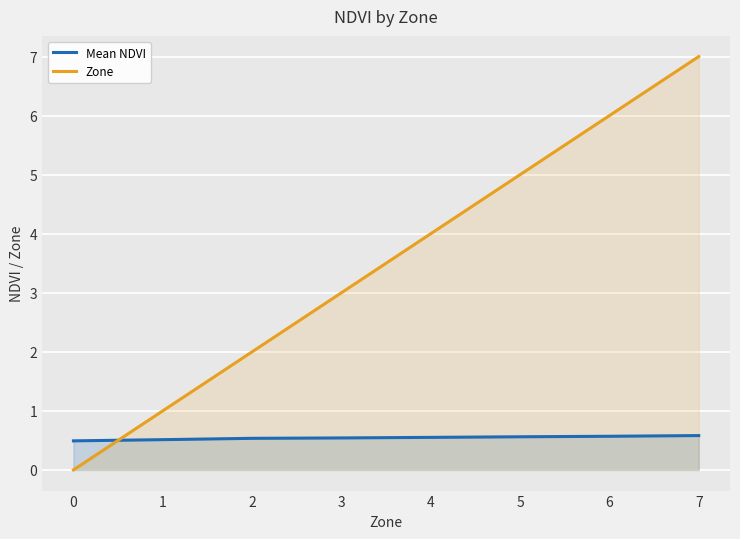

Is it true that Zone equals 6.0 at 6?

True